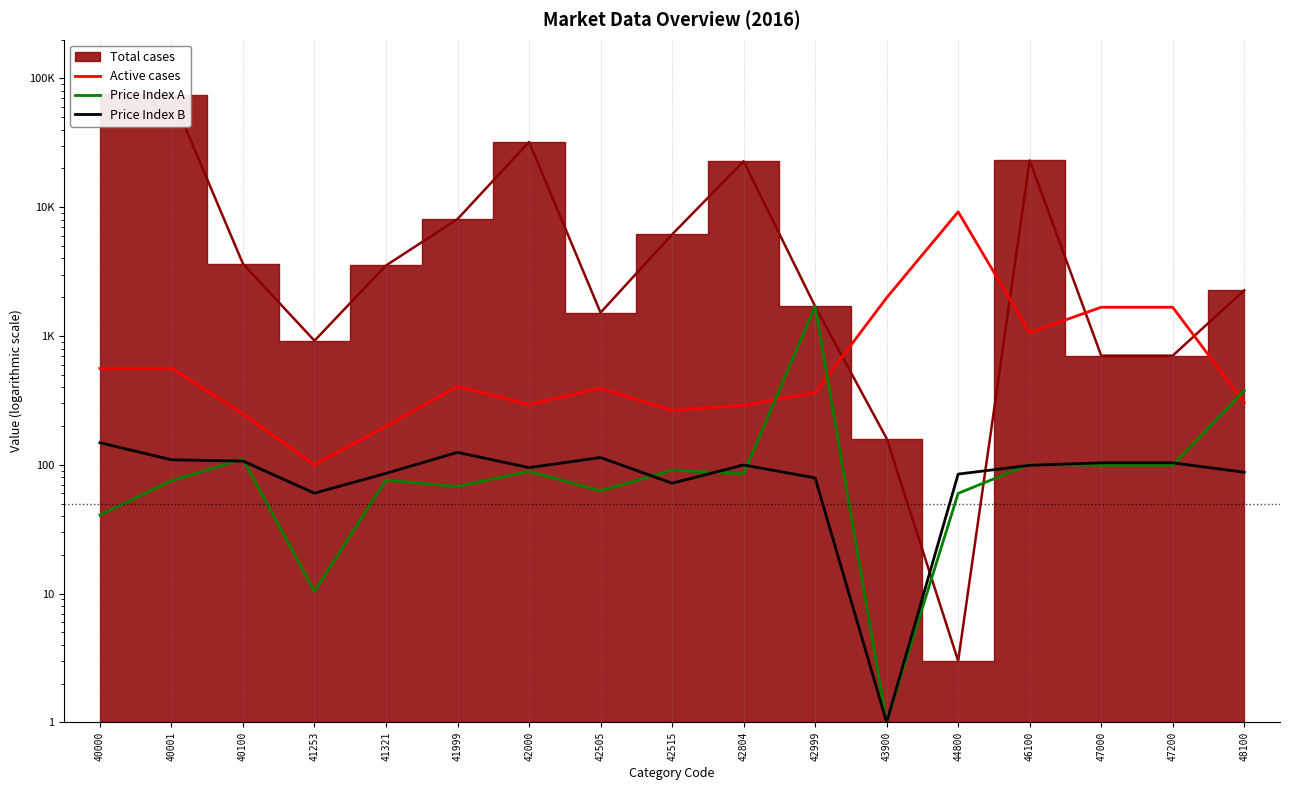

The value of Active cases at 40000 is 561.0. True or false?

True